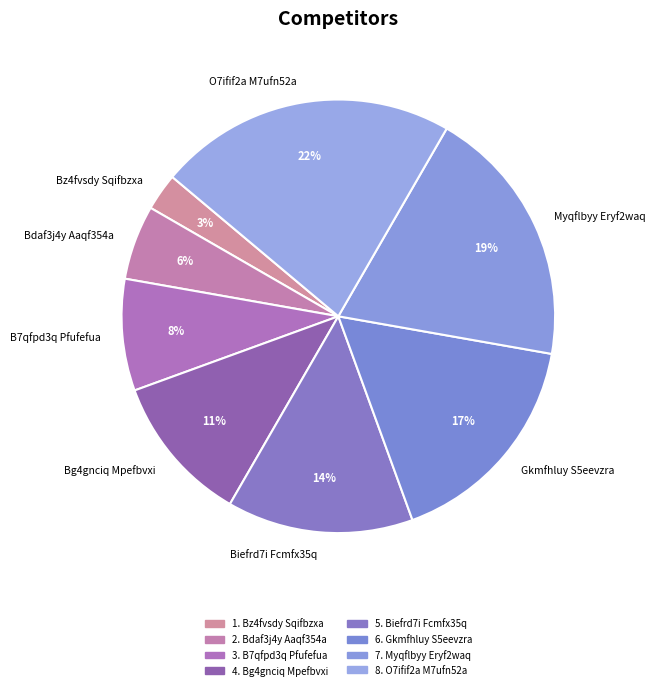

Is Myqflbyy Eryf2waq the majority of the pie?

No